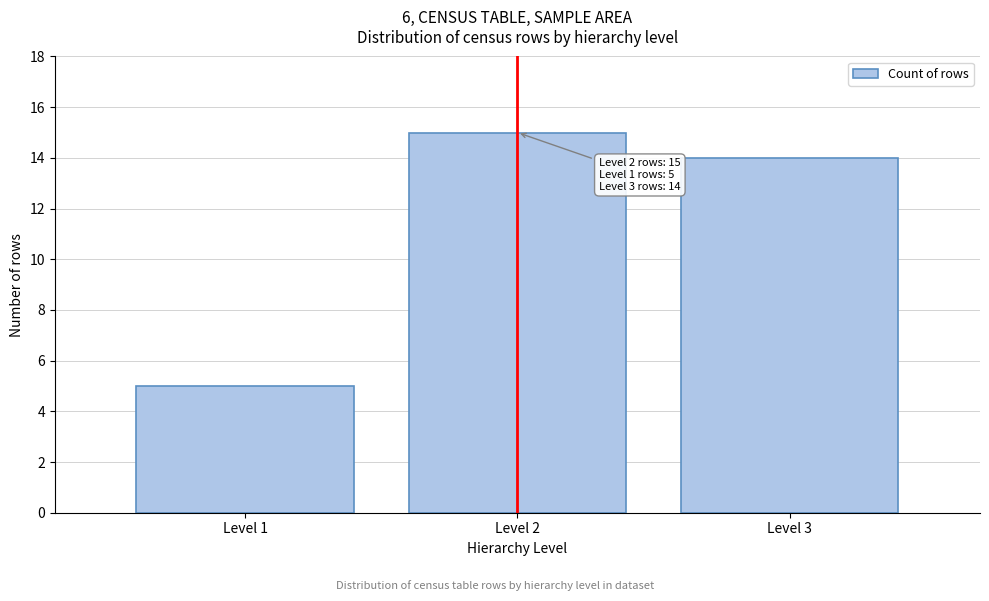

Which range on the x-axis has the tallest bar?

1.5 to 2.5